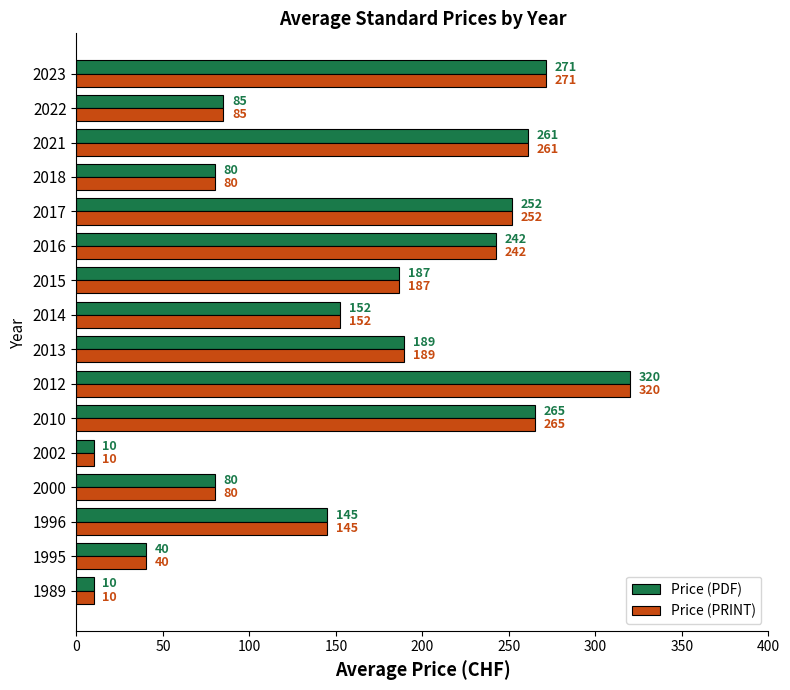

Where is Price (PDF) nearest to the value 165?

2014